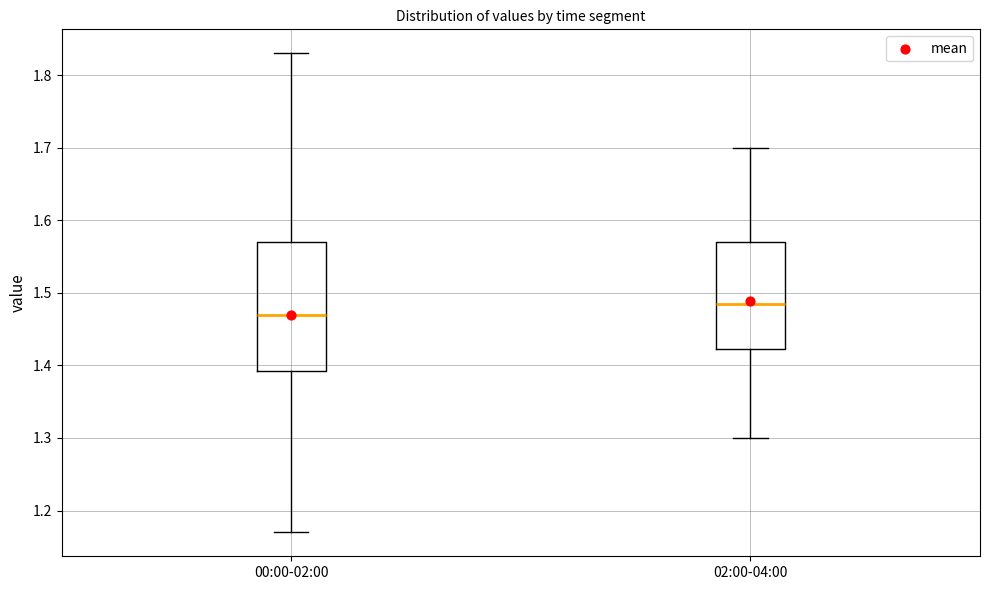

Reading left to right, transcribe this box plot: for each box, give where its median line is, the range the box spans, and where its two whiskers end, as read against the y-axis. The values are not printed on the chart, so give them approximately, as read against the axis.

00:00-02:00: median 1.47, box 1.39 to 1.57, whiskers 1.17 to 1.83
02:00-04:00: median 1.49, box 1.42 to 1.57, whiskers 1.30 to 1.70